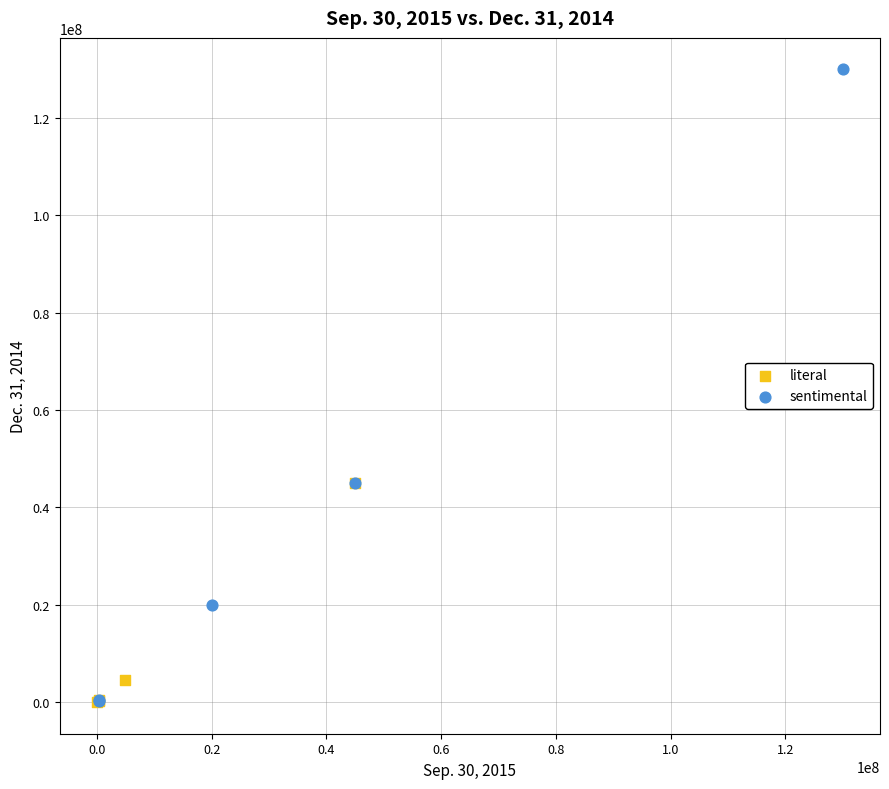

Which series has the widest spread of Y values?

sentimental